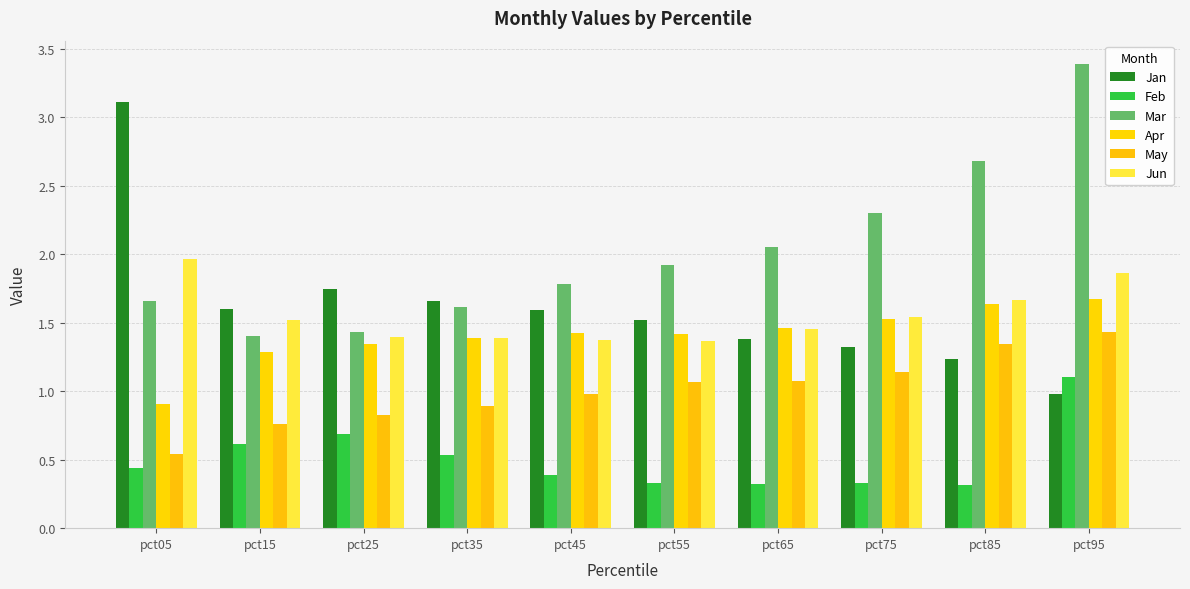

What is the value of the Feb bar at the 8th from the left?

0.3